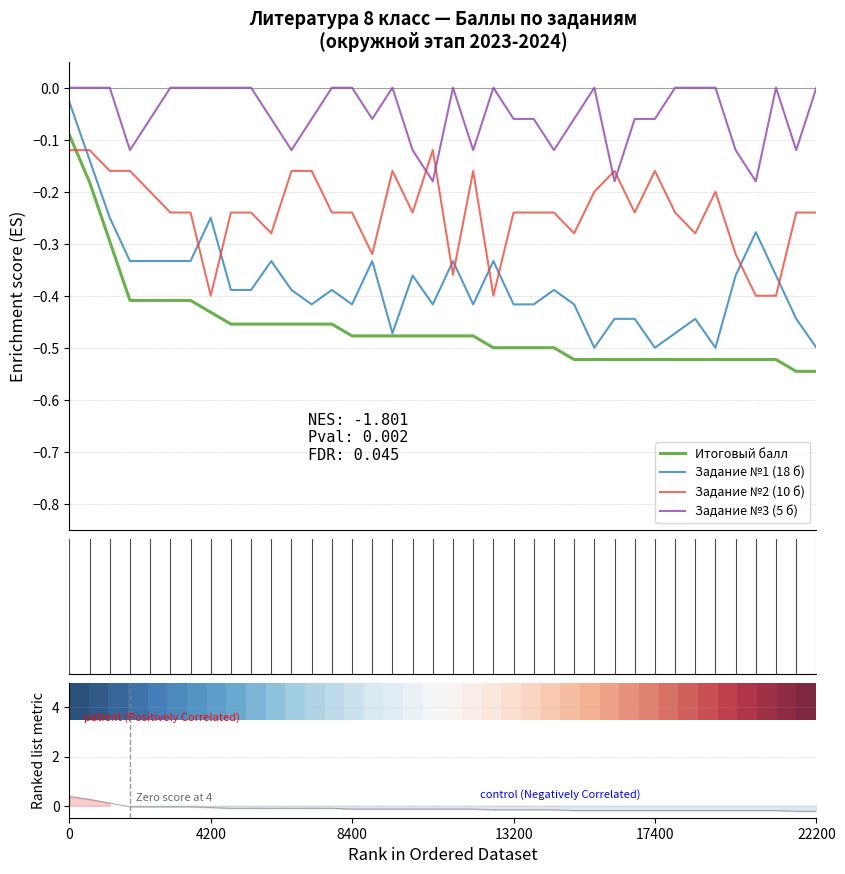

At which category does Задание №1 (18 б) reach its first local valley?

12